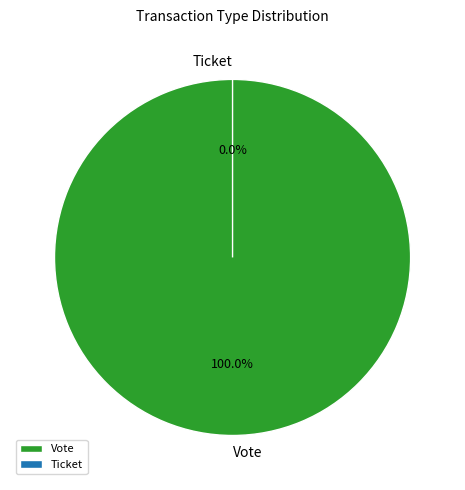

What is the change in value from Vote to Ticket?

-1